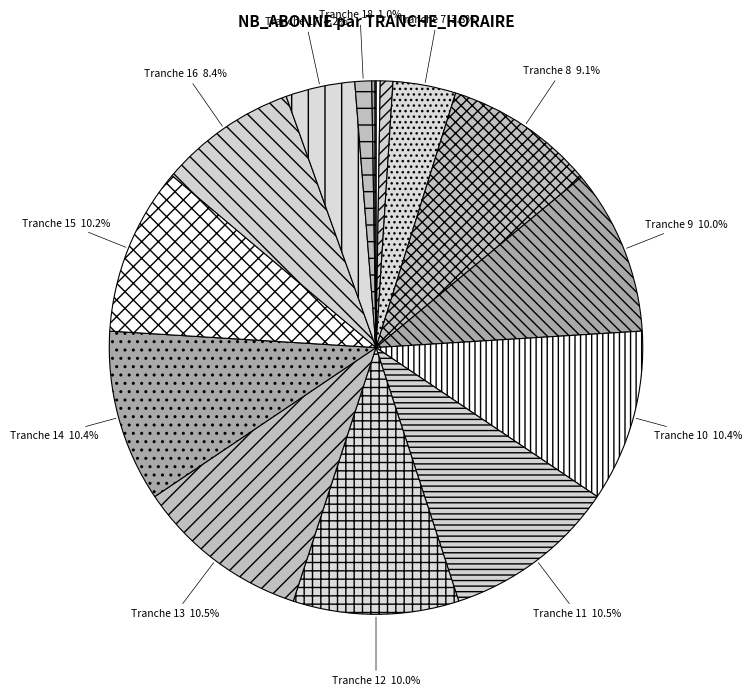

Count the number of slices in the pie.

15